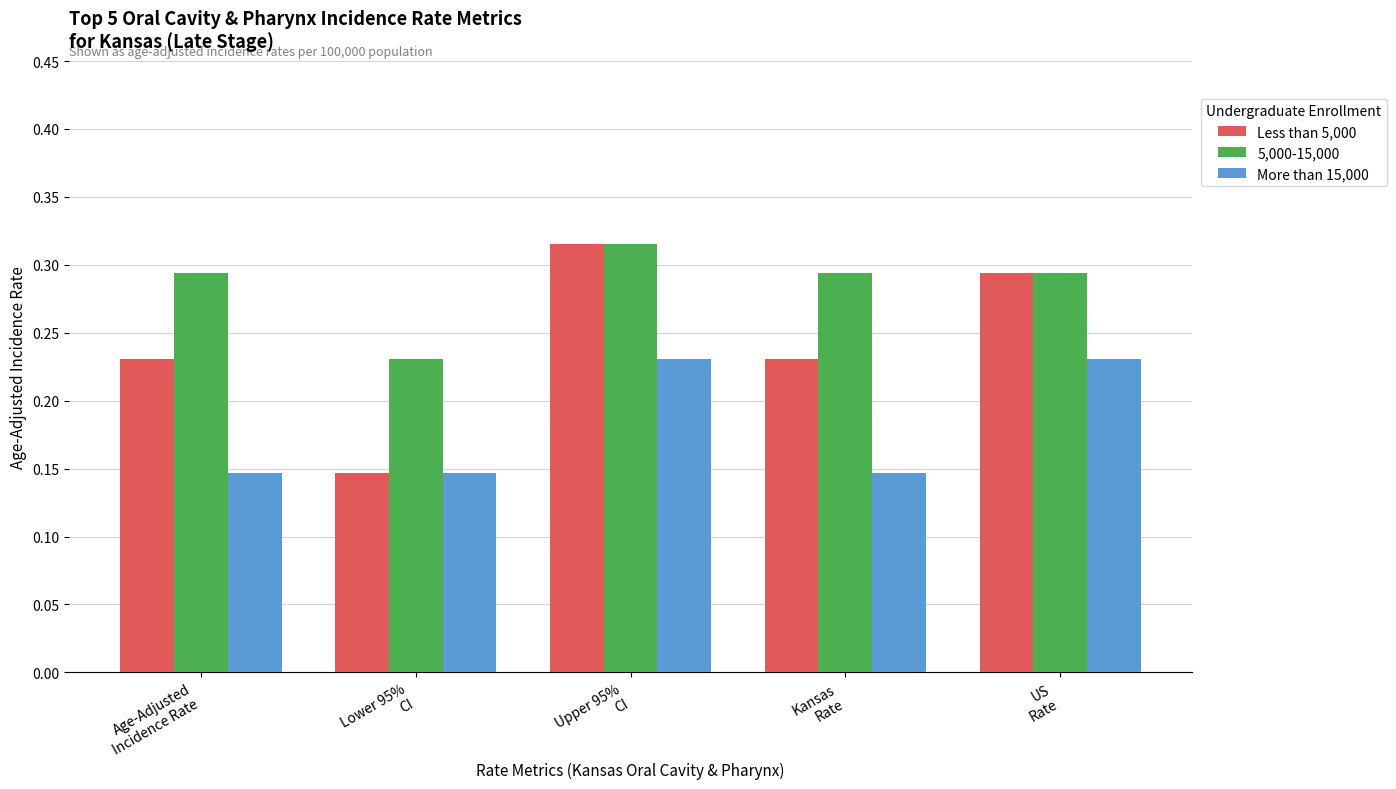

Which series has the widest spread of values?

Less than 5,000